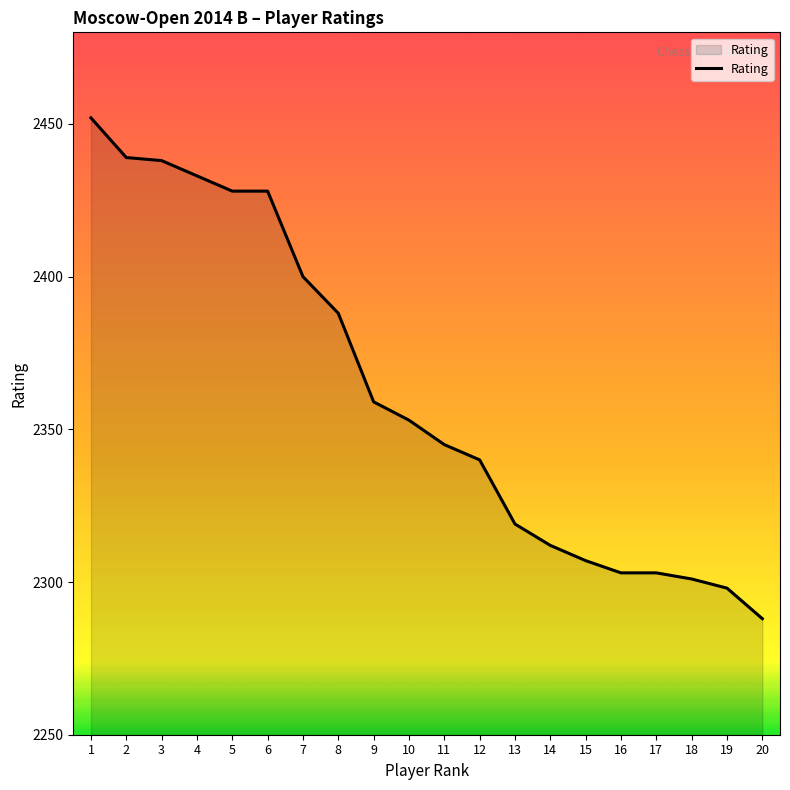

What is the maximum value shown in the chart?

2452